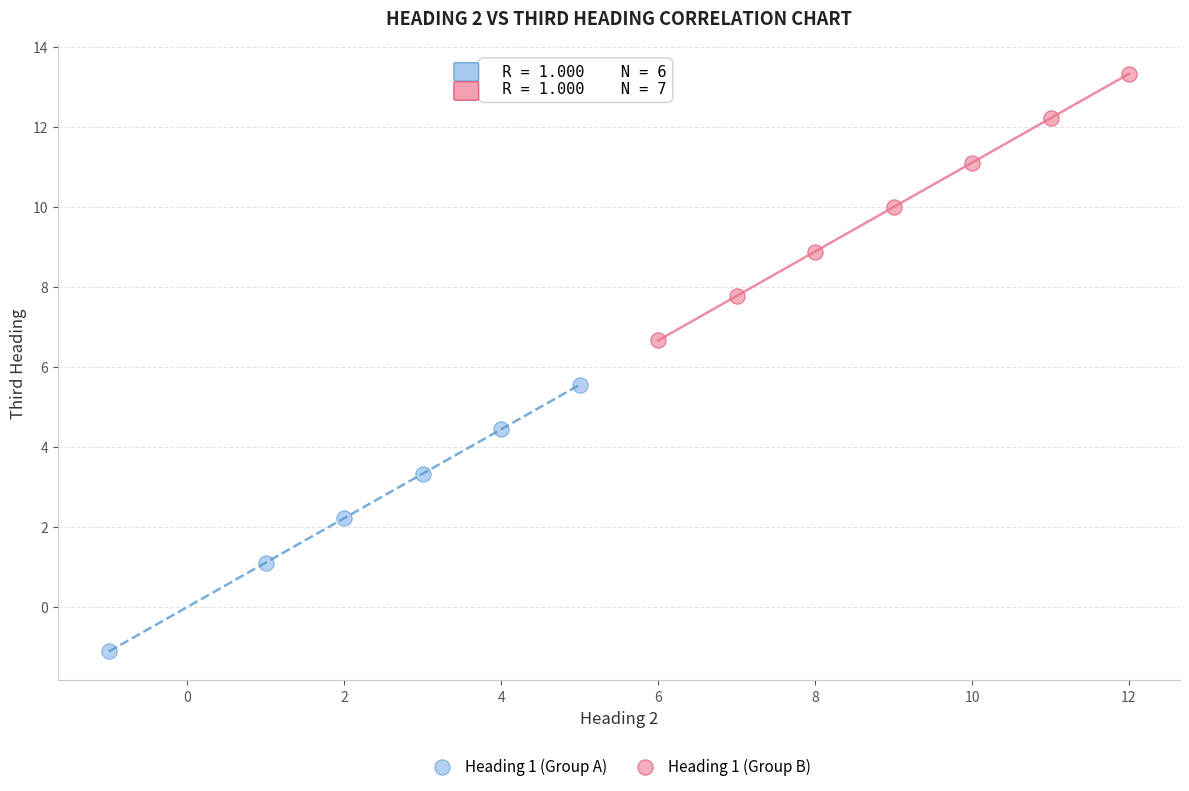

Which series reaches the maximum Y coordinate?

Heading 1 (Group B)